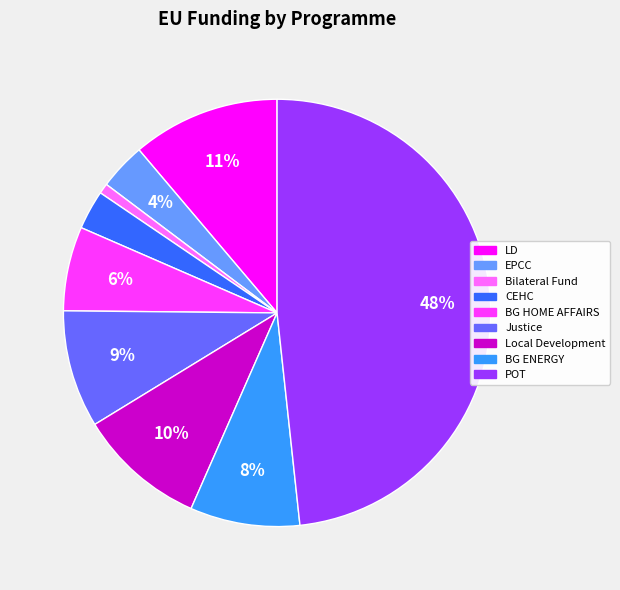

To the nearest percent, what is the difference between the Justice and BG HOME AFFAIRS slice percentages?

3%